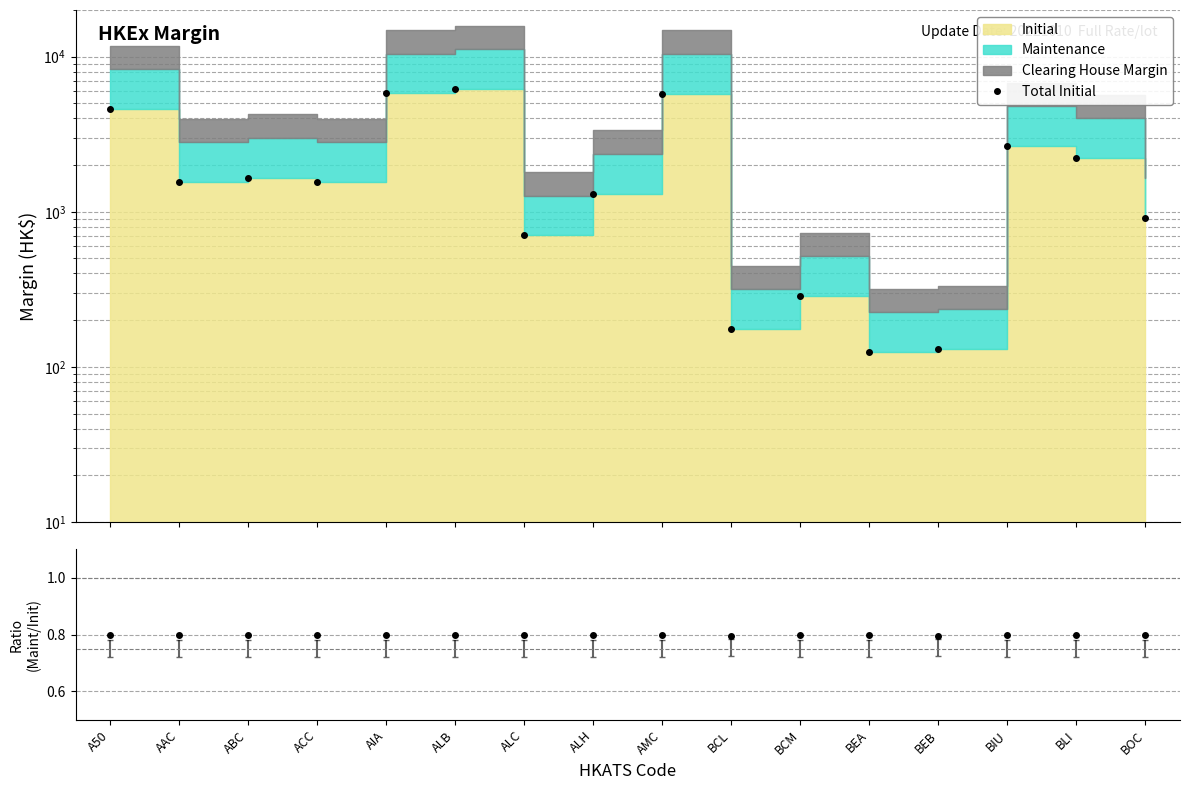

What is the minimum value shown in the chart?

0.8